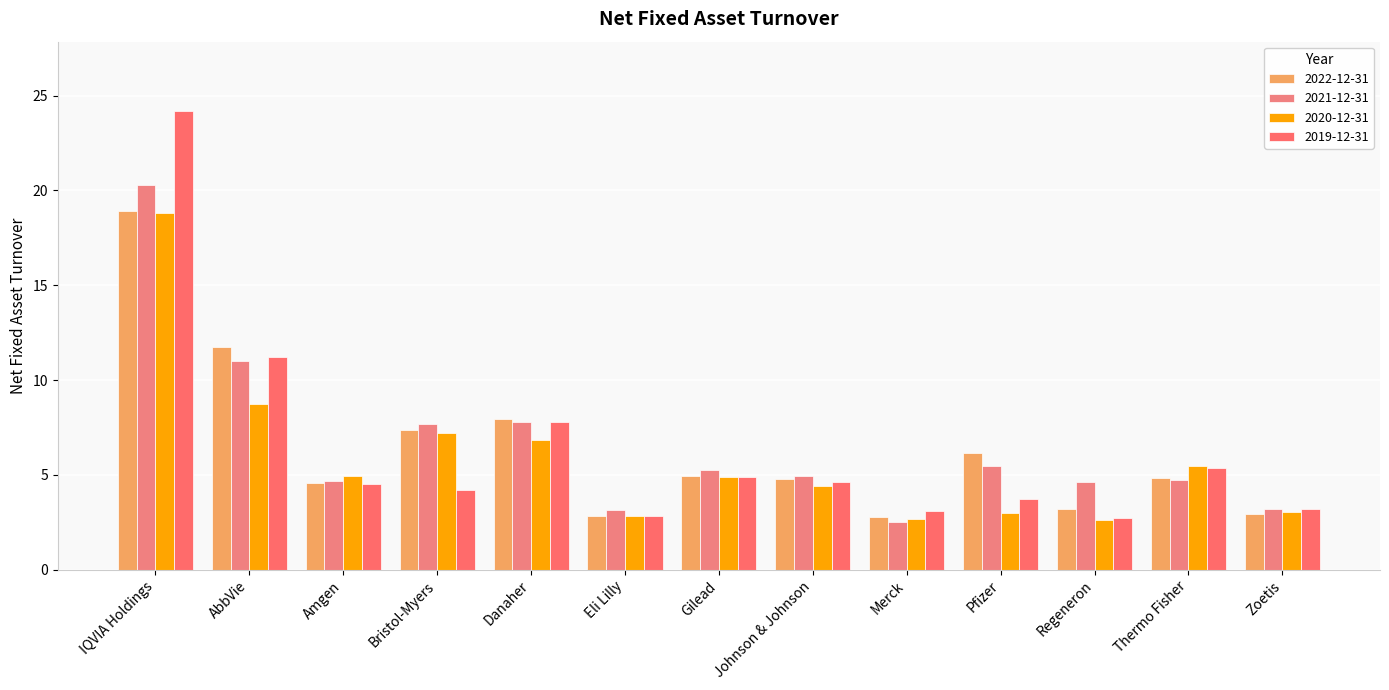

What is the minimum value for 2020-12-31?

2.6